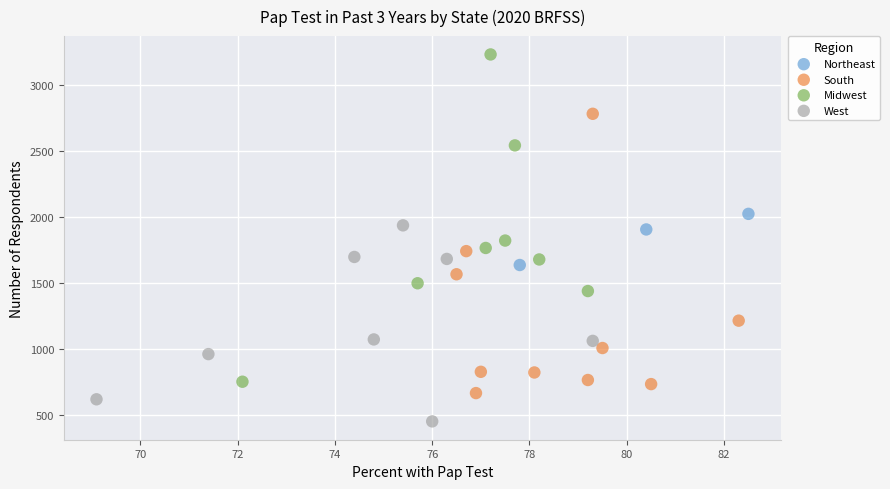

Which series contains the highest Y value?

Midwest